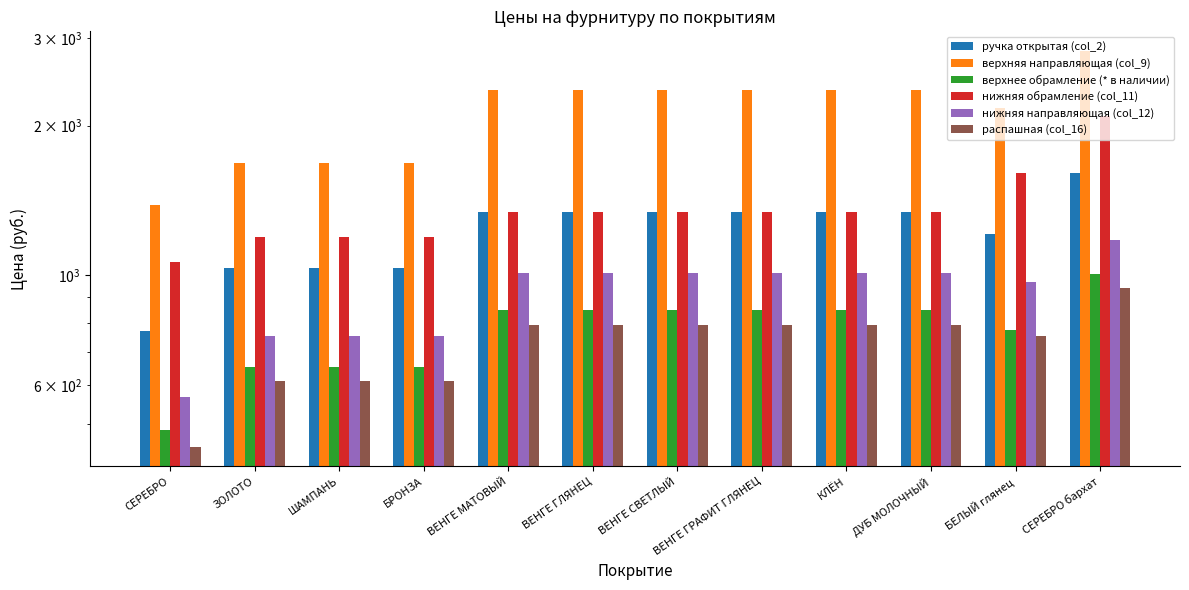

What is the label of the 9th bar from the right?

БРОНЗА